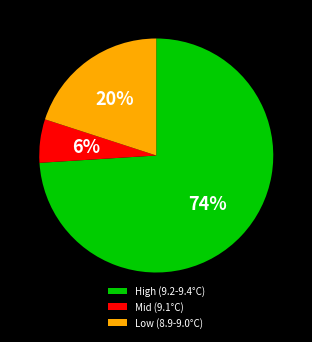

How many slices are in this pie chart?

3